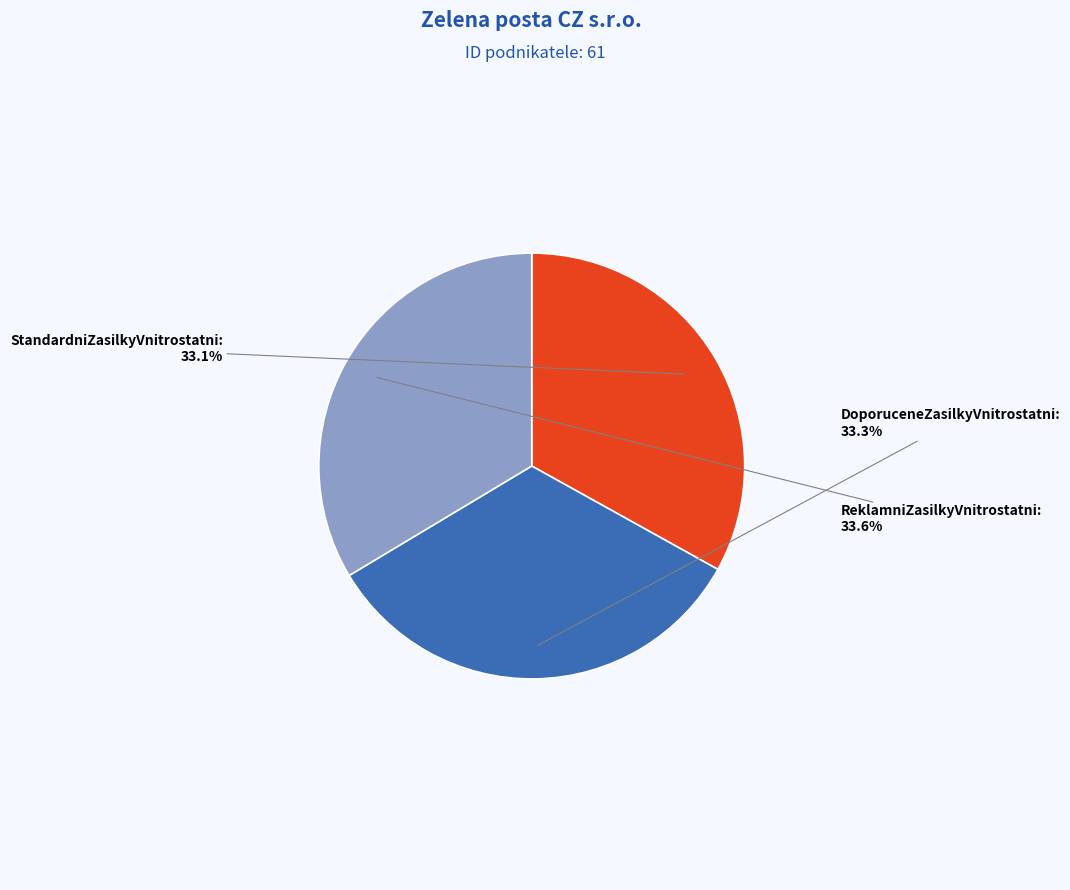

Combined, do StandardniZasilkyVnitrostatni and ReklamniZasilkyVnitrostatni account for over 50%?

Yes